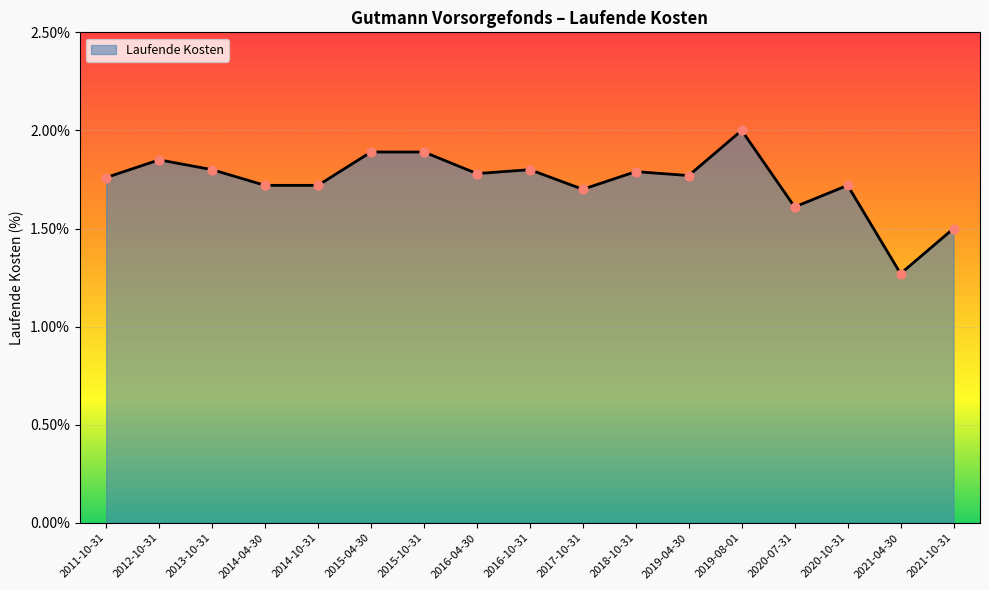

Which has a higher value, 2016-04-30 or 2015-04-30?

2015-04-30